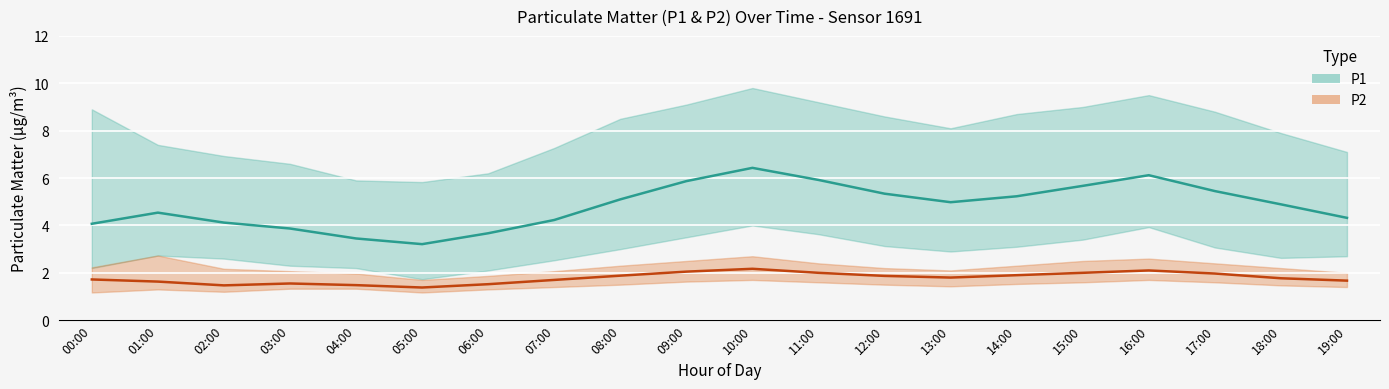

How many values in the P1 series are below 4?

4